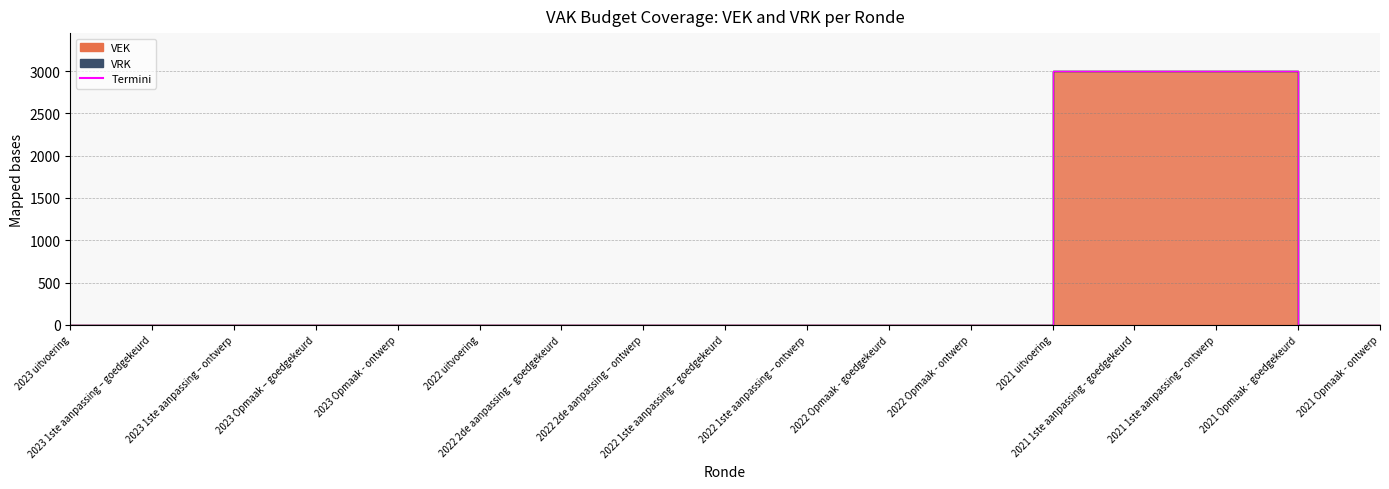

At how many categories does at least one series exceed 2612?

3